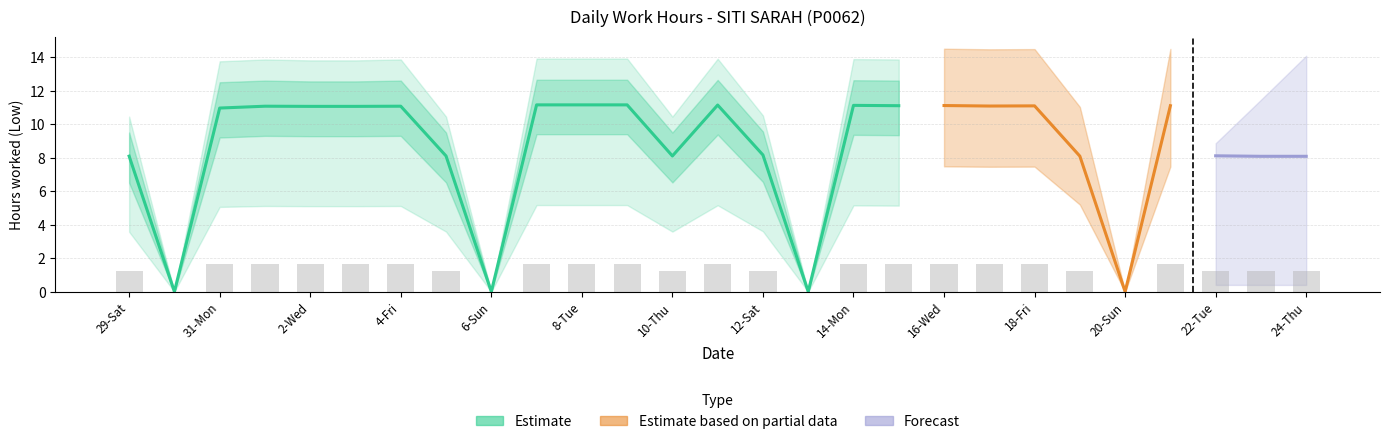

Is it true that Low_upper equals 20.2 at 7-Mon?

False